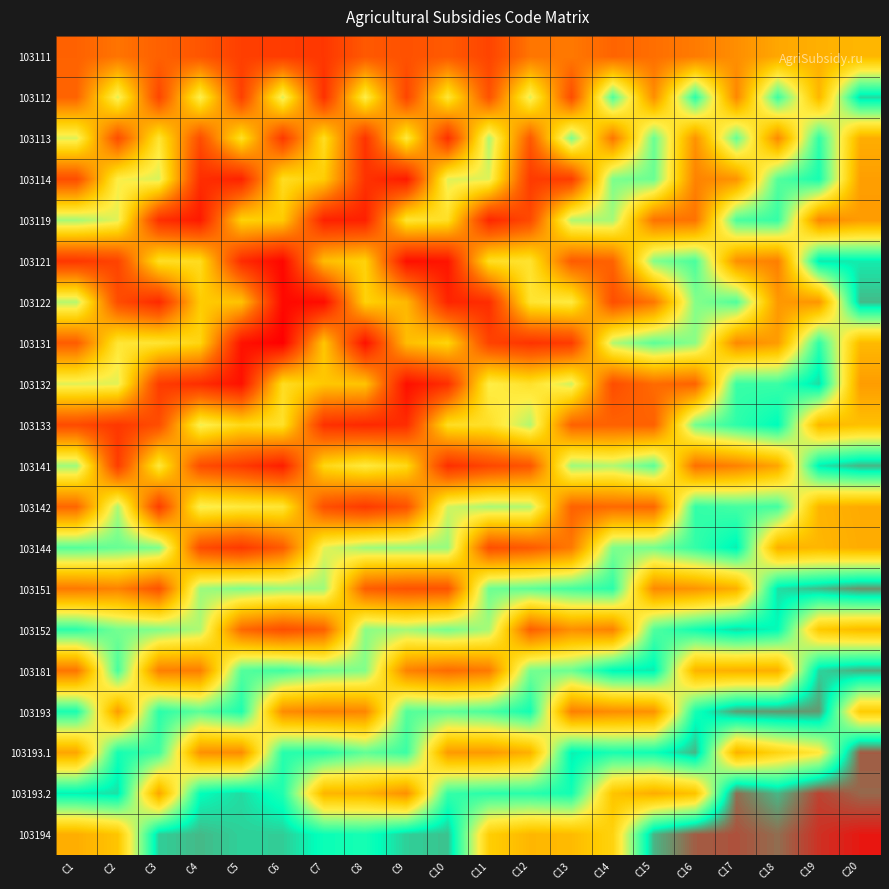

Reading left to right, extract all data points from this chart.

103111: C1=0.2	C2=0.3	C3=0.2	C4=0.2	C5=0.2	C6=0.1	C7=0.1	C8=0.2	C9=0.2	C10=0.2	C11=0.2	C12=0.3	C13=0.3	C14=0.2	C15=0.3	C16=0.3	C17=0.3	C18=0.4	C19=0.4	C20=0.4
103112: C1=0.2	C2=0.6	C3=0.2	C4=0.6	C5=0.2	C6=0.6	C7=0.1	C8=0.6	C9=0.2	C10=0.5	C11=0.2	C12=0.6	C13=0.2	C14=0.7	C15=0.3	C16=0.7	C17=0.3	C18=0.7	C19=0.4	C20=0.8
103113: C1=0.6	C2=0.2	C3=0.5	C4=0.2	C5=0.5	C6=0.1	C7=0.5	C8=0.1	C9=0.5	C10=0.1	C11=0.6	C12=0.2	C13=0.7	C14=0.3	C15=0.7	C16=0.3	C17=0.7	C18=0.3	C19=0.7	C20=0.4
103114: C1=0.2	C2=0.6	C3=0.6	C4=0.1	C5=0.1	C6=0.5	C7=0.5	C8=0.1	C9=0.1	C10=0.6	C11=0.6	C12=0.1	C13=0.2	C14=0.7	C15=0.7	C16=0.3	C17=0.3	C18=0.7	C19=0.8	C20=0.4
103119: C1=0.6	C2=0.6	C3=0.1	C4=0.1	C5=0.5	C6=0.4	C7=0.1	C8=0.1	C9=0.5	C10=0.5	C11=0.1	C12=0.2	C13=0.6	C14=0.6	C15=0.3	C16=0.3	C17=0.7	C18=0.7	C19=0.3	C20=0.4
103121: C1=0.1	C2=0.2	C3=0.5	C4=0.5	C5=0.1	C6=0.0	C7=0.4	C8=0.5	C9=0.0	C10=0.1	C11=0.5	C12=0.5	C13=0.2	C14=0.2	C15=0.7	C16=0.7	C17=0.3	C18=0.3	C19=0.8	C20=0.8
103122: C1=0.6	C2=0.2	C3=0.1	C4=0.5	C5=0.4	C6=0.0	C7=0.0	C8=0.5	C9=0.4	C10=0.1	C11=0.1	C12=0.5	C13=0.5	C14=0.2	C15=0.3	C16=0.7	C17=0.7	C18=0.4	C19=0.3	C20=0.8
103131: C1=0.2	C2=0.5	C3=0.5	C4=0.5	C5=0.0	C6=0.0	C7=0.4	C8=0.0	C9=0.4	C10=0.5	C11=0.2	C12=0.1	C13=0.1	C14=0.6	C15=0.7	C16=0.6	C17=0.3	C18=0.4	C19=0.7	C20=0.4
103132: C1=0.6	C2=0.6	C3=0.1	C4=0.1	C5=0.0	C6=0.5	C7=0.4	C8=0.4	C9=0.0	C10=0.1	C11=0.6	C12=0.5	C13=0.6	C14=0.2	C15=0.3	C16=0.2	C17=0.7	C18=0.7	C19=0.8	C20=0.4
103133: C1=0.2	C2=0.1	C3=0.2	C4=0.6	C5=0.5	C6=0.5	C7=0.1	C8=0.1	C9=0.1	C10=0.5	C11=0.5	C12=0.6	C13=0.2	C14=0.2	C15=0.2	C16=0.7	C17=0.7	C18=0.8	C19=0.4	C20=0.4
103141: C1=0.6	C2=0.2	C3=0.5	C4=0.2	C5=0.1	C6=0.1	C7=0.5	C8=0.5	C9=0.5	C10=0.1	C11=0.2	C12=0.2	C13=0.6	C14=0.6	C15=0.7	C16=0.3	C17=0.3	C18=0.4	C19=0.8	C20=0.8
103142: C1=0.3	C2=0.6	C3=0.2	C4=0.6	C5=0.5	C6=0.5	C7=0.2	C8=0.1	C9=0.2	C10=0.6	C11=0.6	C12=0.6	C13=0.2	C14=0.3	C15=0.3	C16=0.7	C17=0.7	C18=0.7	C19=0.4	C20=0.4
103144: C1=0.7	C2=0.7	C3=0.7	C4=0.2	C5=0.1	C6=0.2	C7=0.6	C8=0.6	C9=0.6	C10=0.6	C11=0.2	C12=0.2	C13=0.3	C14=0.7	C15=0.7	C16=0.7	C17=0.8	C18=0.4	C19=0.4	C20=0.4
103151: C1=0.3	C2=0.3	C3=0.2	C4=0.6	C5=0.7	C6=0.6	C7=0.6	C8=0.2	C9=0.2	C10=0.2	C11=0.7	C12=0.7	C13=0.7	C14=0.7	C15=0.3	C16=0.3	C17=0.4	C18=0.8	C19=0.8	C20=0.9
103152: C1=0.7	C2=0.7	C3=0.7	C4=0.6	C5=0.3	C6=0.2	C7=0.2	C8=0.6	C9=0.6	C10=0.7	C11=0.6	C12=0.2	C13=0.3	C14=0.3	C15=0.7	C16=0.8	C17=0.8	C18=0.8	C19=0.4	C20=0.4
103181: C1=0.3	C2=0.7	C3=0.3	C4=0.3	C5=0.7	C6=0.7	C7=0.7	C8=0.7	C9=0.3	C10=0.3	C11=0.3	C12=0.7	C13=0.7	C14=0.8	C15=0.8	C16=0.4	C17=0.4	C18=0.4	C19=0.8	C20=0.8
103193: C1=0.8	C2=0.4	C3=0.7	C4=0.7	C5=0.8	C6=0.3	C7=0.3	C8=0.3	C9=0.7	C10=0.7	C11=0.7	C12=0.8	C13=0.3	C14=0.3	C15=0.3	C16=0.8	C17=0.9	C18=0.9	C19=0.9	C20=0.5
103193.1: C1=0.4	C2=0.8	C3=0.7	C4=0.3	C5=0.3	C6=0.7	C7=0.7	C8=0.7	C9=0.7	C10=0.4	C11=0.4	C12=0.4	C13=0.8	C14=0.8	C15=0.8	C16=0.8	C17=0.4	C18=0.5	C19=0.5	C20=0.9
103193.2: C1=0.8	C2=0.8	C3=0.4	C4=0.8	C5=0.8	C6=0.7	C7=0.4	C8=0.4	C9=0.3	C10=0.7	C11=0.7	C12=0.7	C13=0.8	C14=0.4	C15=0.4	C16=0.4	C17=0.9	C18=0.8	C19=0.9	C20=0.9
103194: C1=0.4	C2=0.4	C3=0.8	C4=0.8	C5=0.8	C6=0.8	C7=0.8	C8=0.8	C9=0.8	C10=0.8	C11=0.5	C12=0.4	C13=0.4	C14=0.5	C15=0.8	C16=0.9	C17=0.9	C18=0.9	C19=1.0	C20=1.0